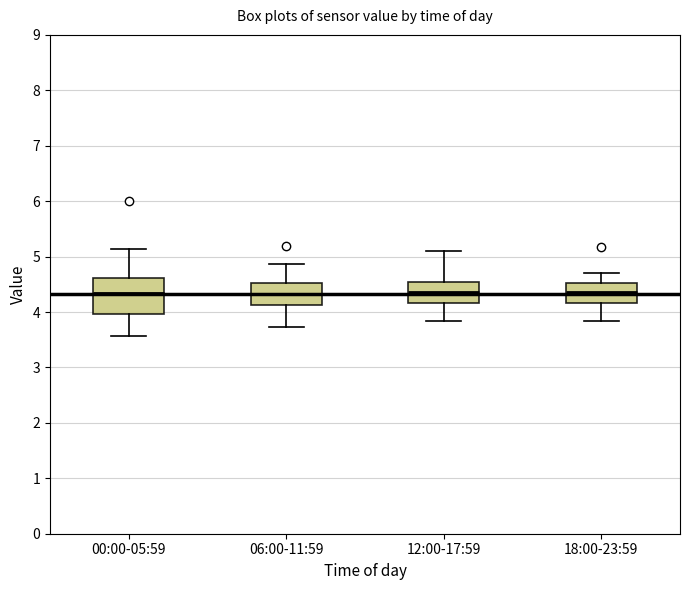

Comparing the boxes themselves (not the whiskers), which one is the tallest?

00:00-05:59